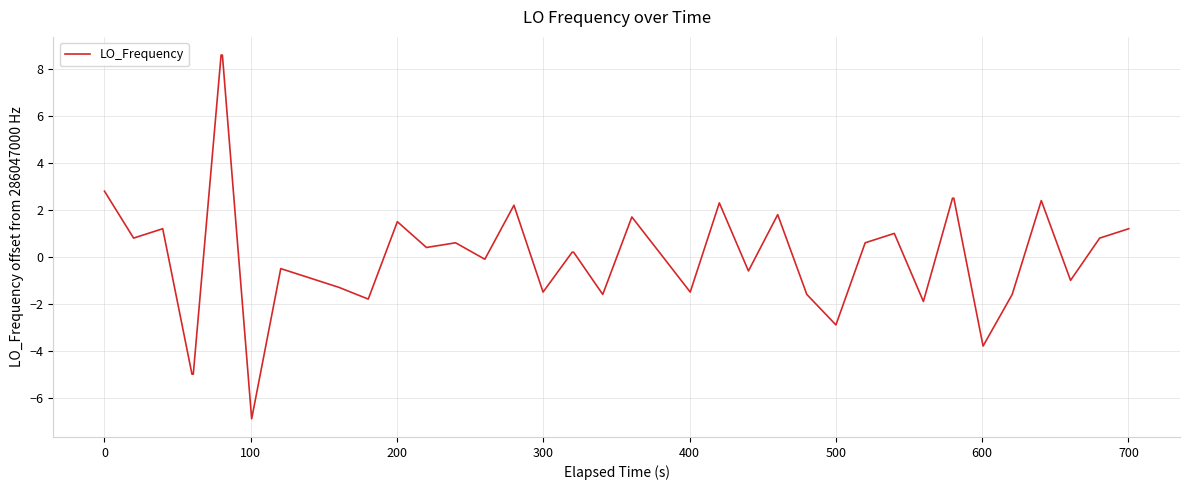

What is the minimum value shown in the chart?

-6.9